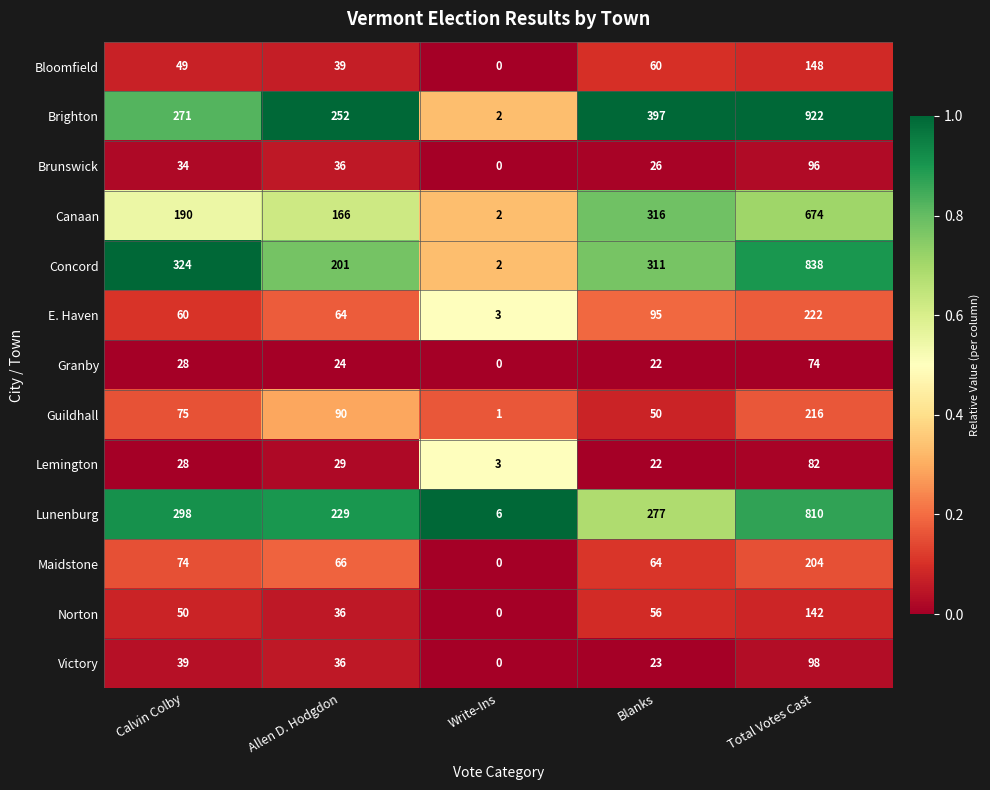

Which series has the widest spread of values?

Brighton